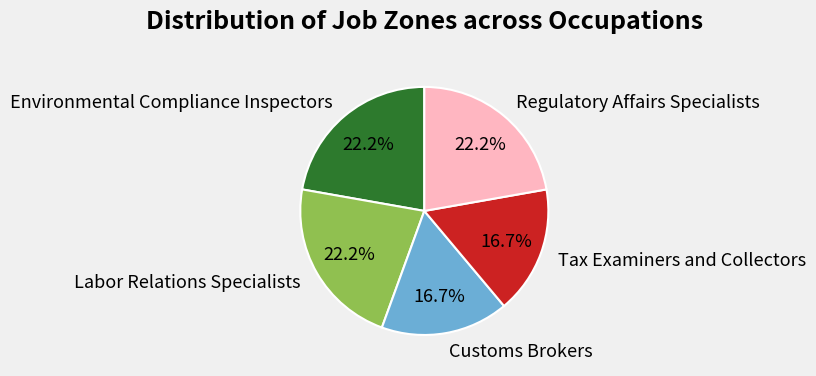

To the nearest percent, what is the difference between the Environmental Compliance Inspectors and Customs Brokers slice percentages?

6%